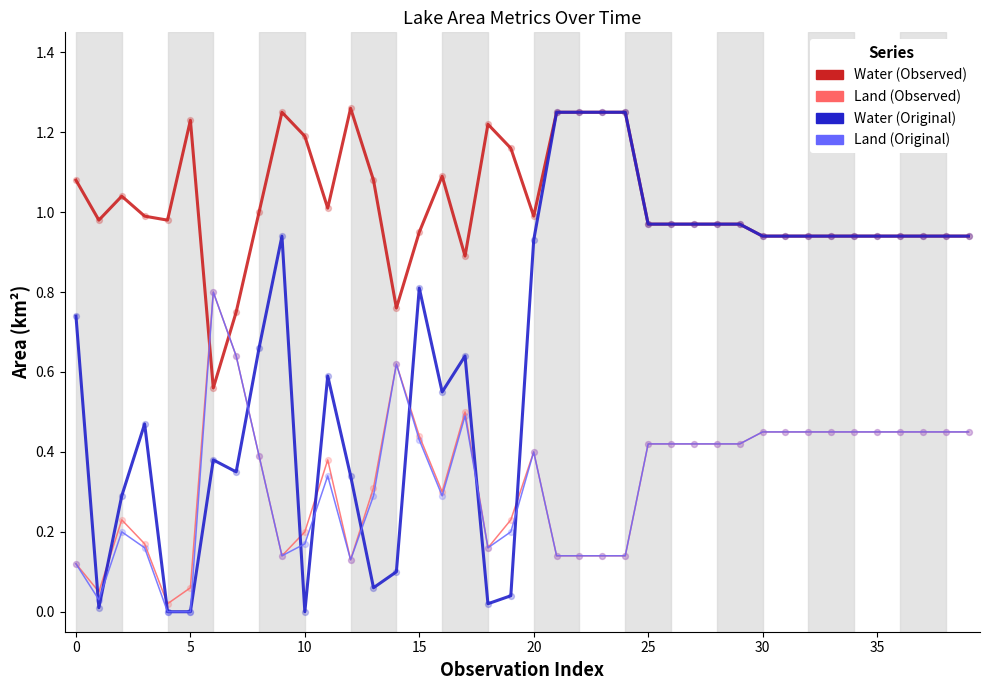

At which category is the sum across all series the highest?

21